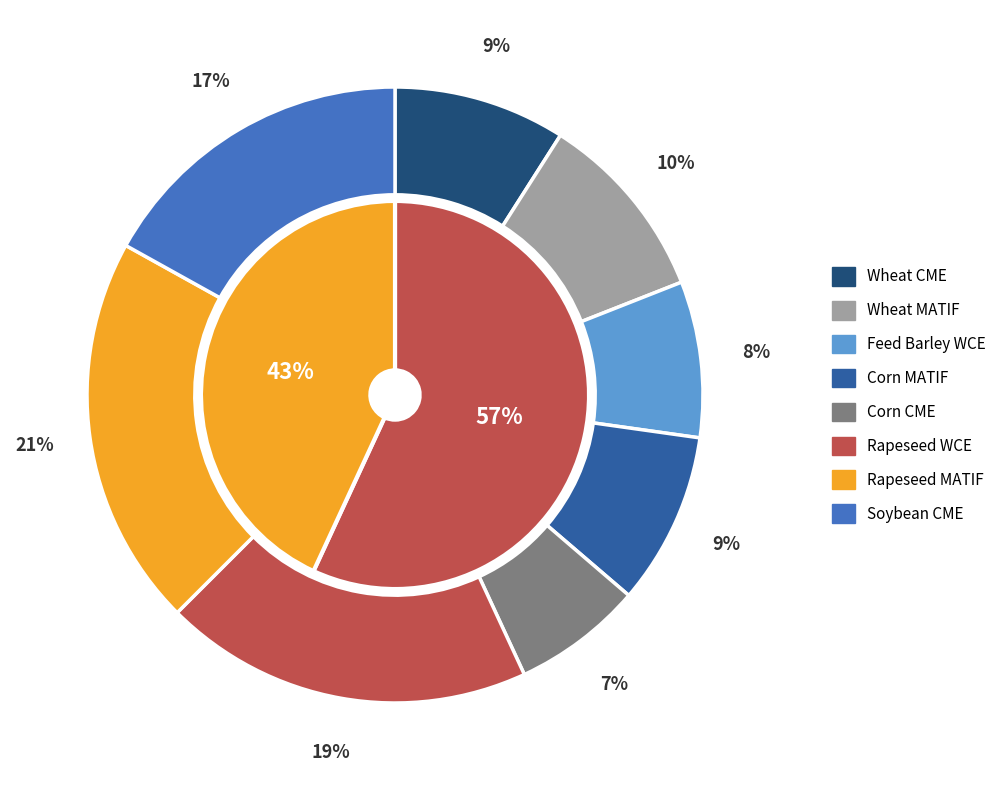

To the nearest percent, what is the average slice percentage?

12%